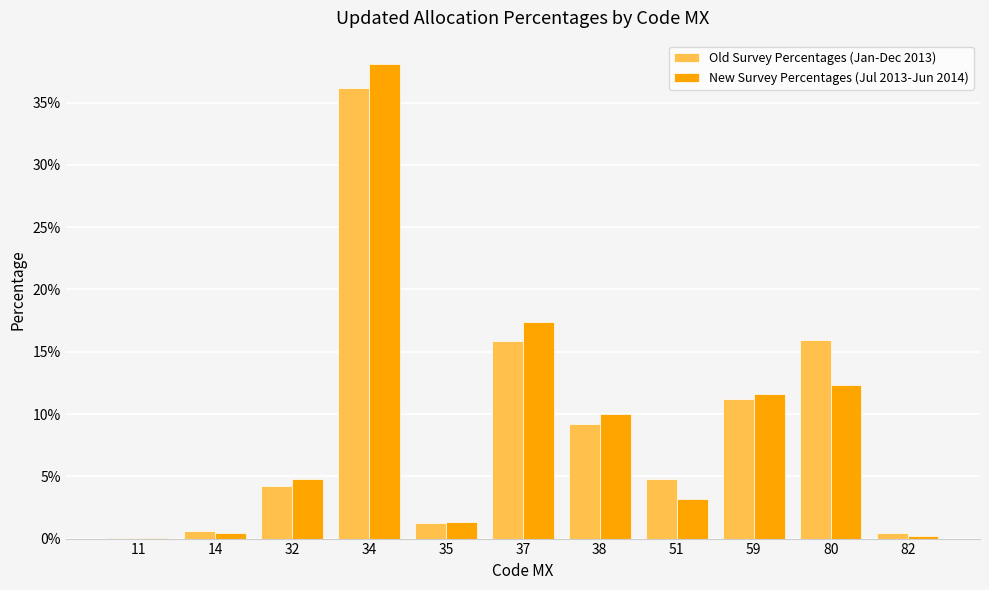

Does the chart contain stacked bars?

No